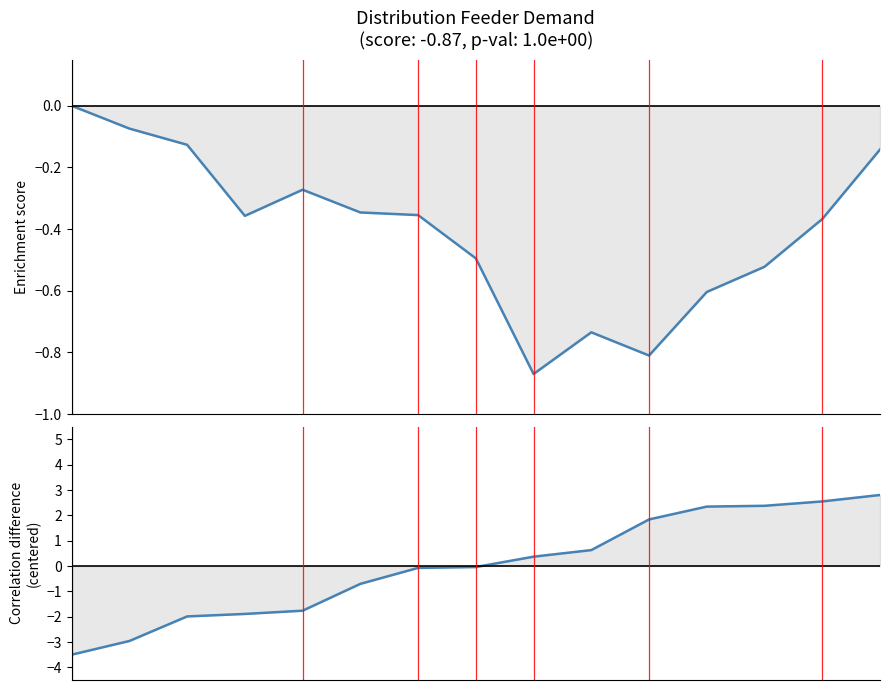

Which series has the widest spread of values?

Corr diff